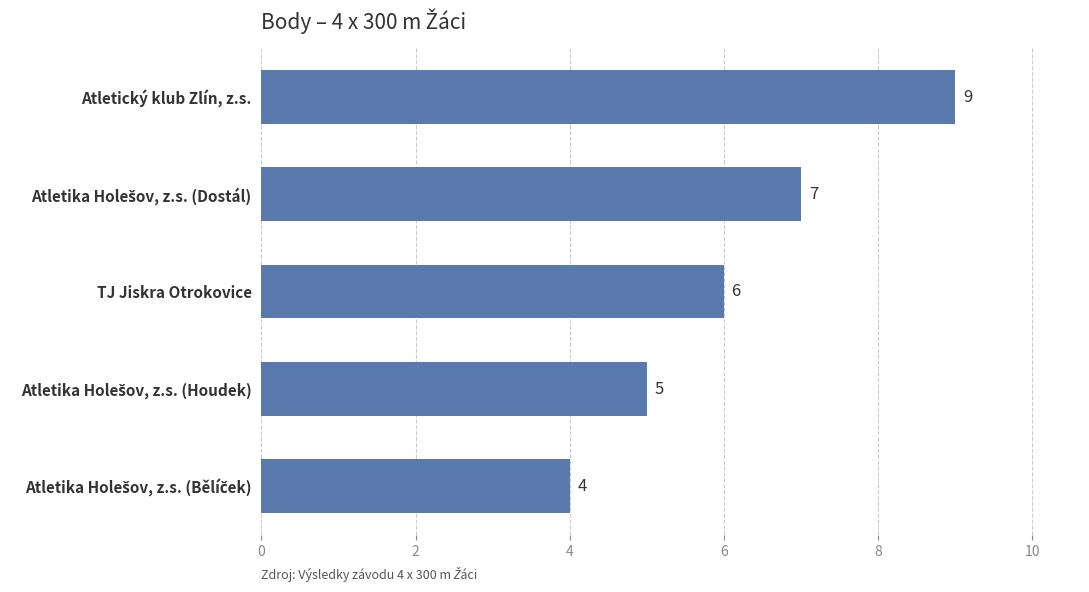

What is the smallest value displayed?

4